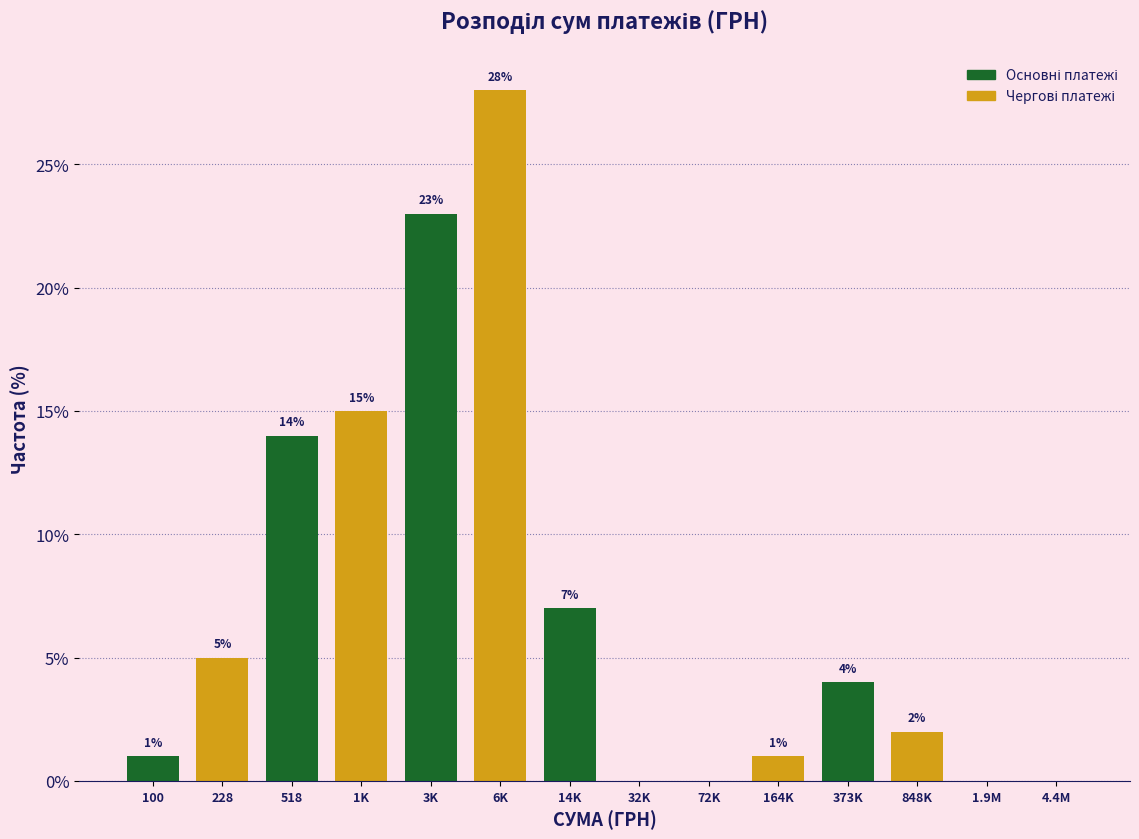

Reading left to right, transcribe all the data shown in this chart.

100=1.0	228=5.0	518=14.0	1K=15.0	3K=23.0	6K=28.0	14K=7.0	32K=0.0	72K=0.0	164K=1.0	373K=4.0	848K=2.0	1.9M=0.0	4.4M=0.0